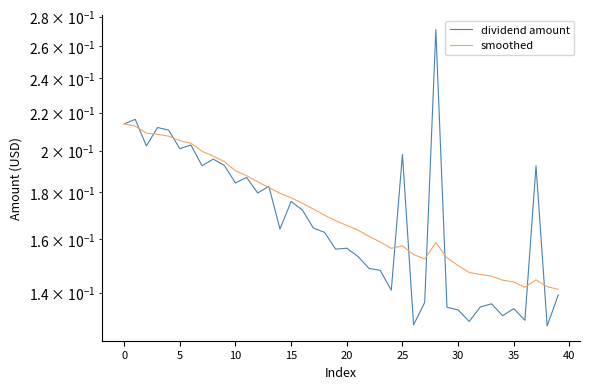

Is this an area chart (filled region under the line)?

No